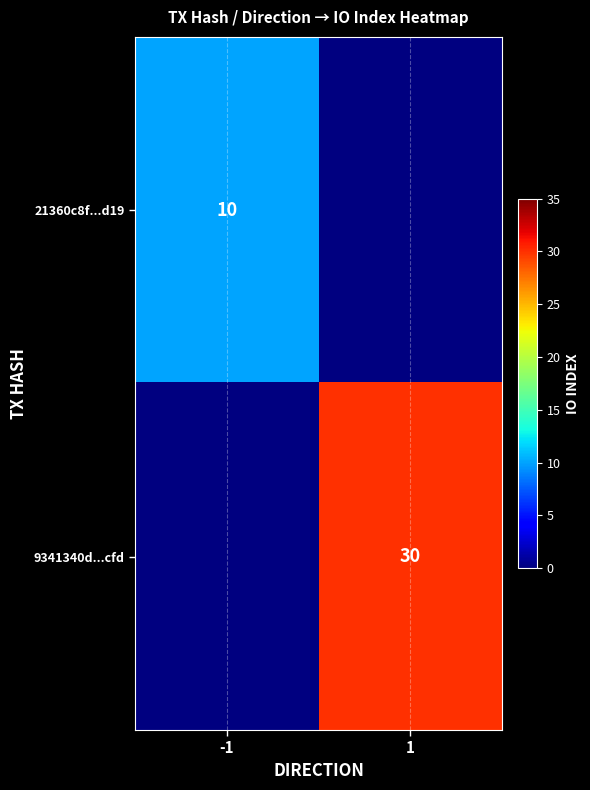

True or false: 9341340d...cfd has a value of 30 at 1.

True